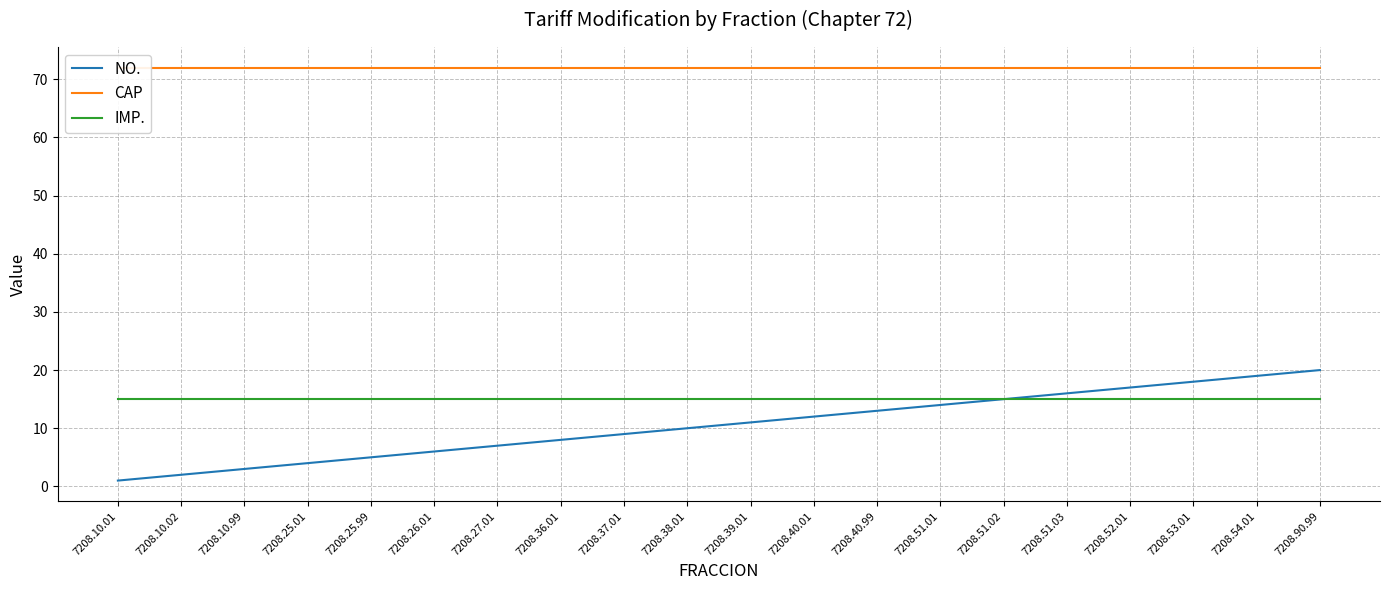

What is the sum of all IMP. values?

300